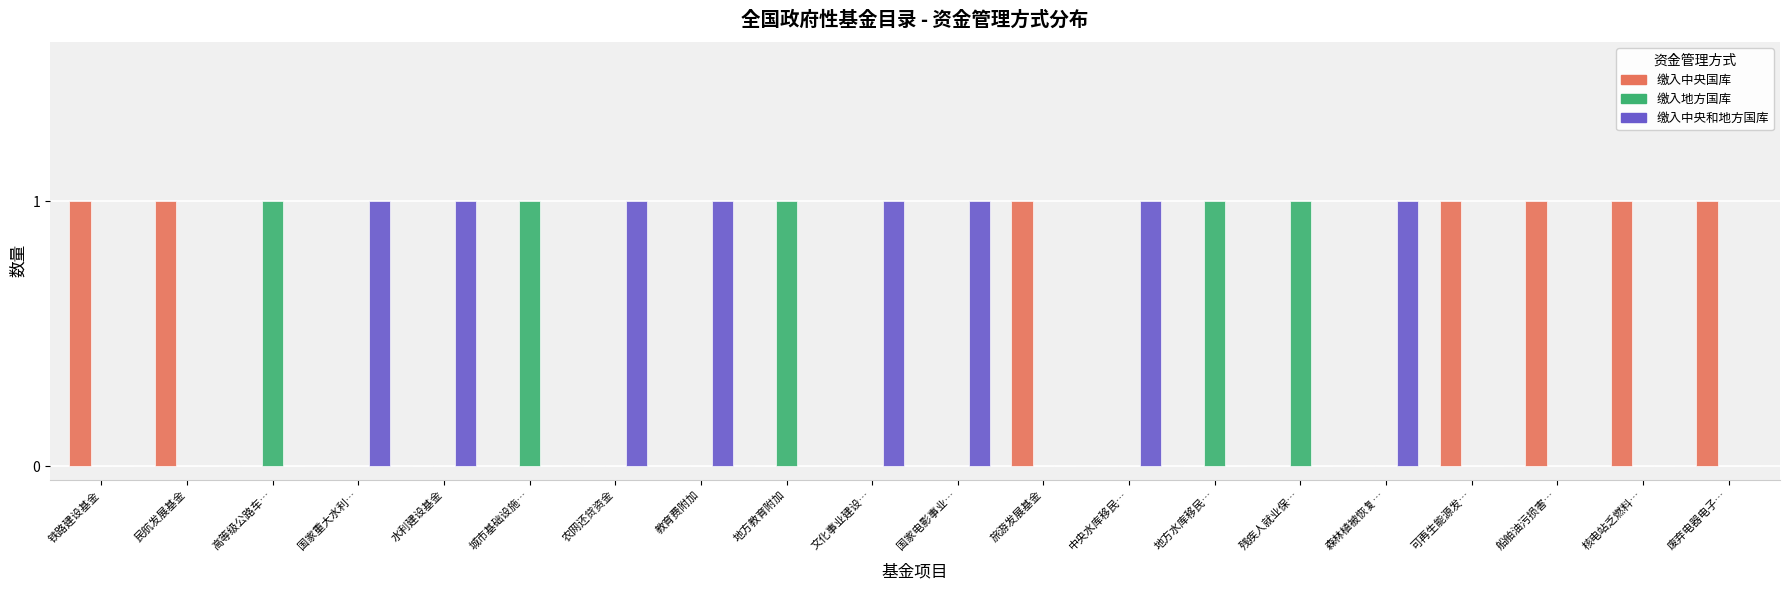

What is the sum of all 缴入中央国库 values?

7